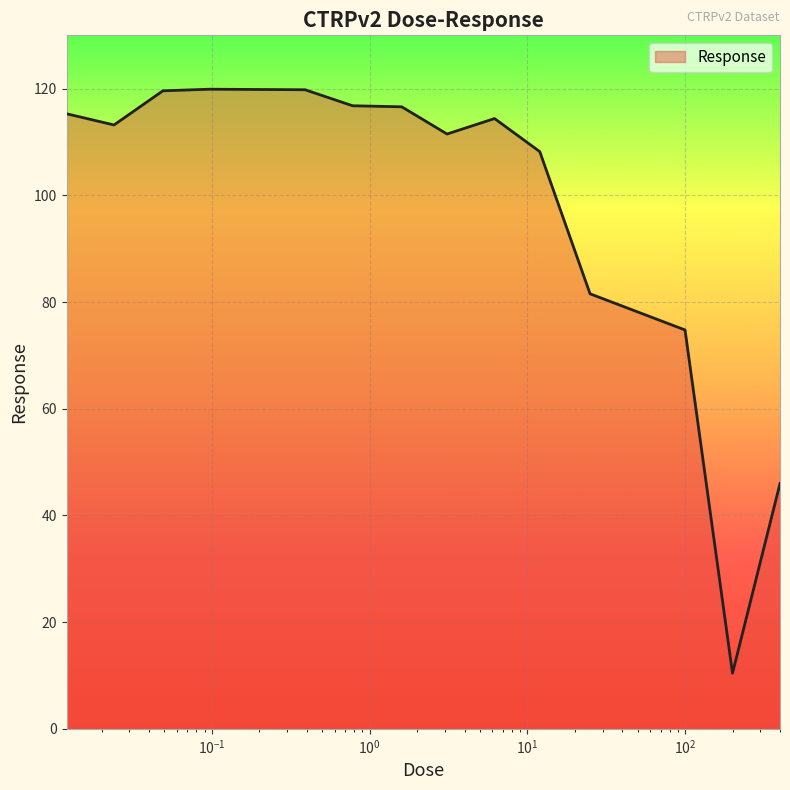

What is the minimum value shown in the chart?

10.4